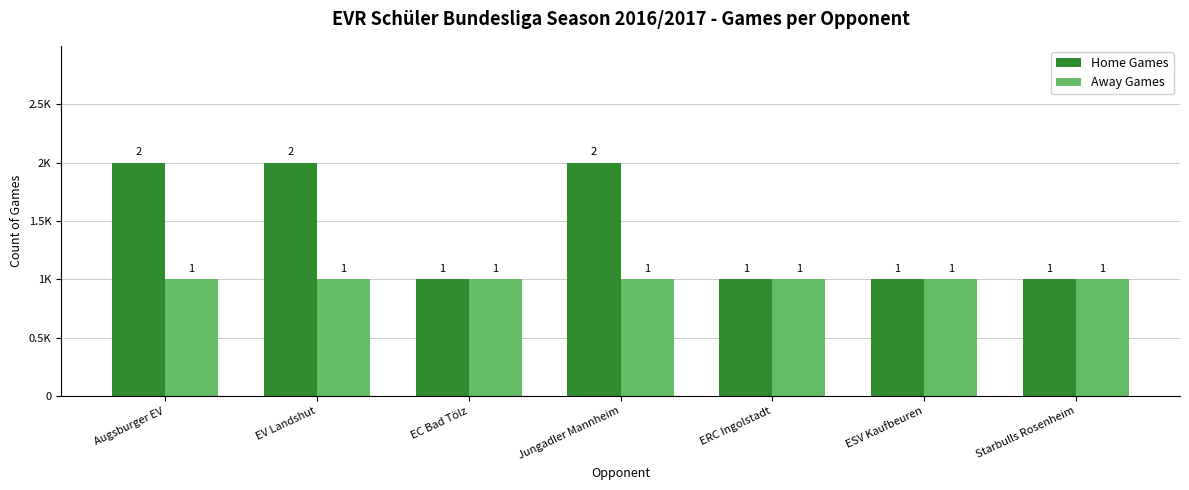

Count the Home Games values in the range 1 to 2.

7